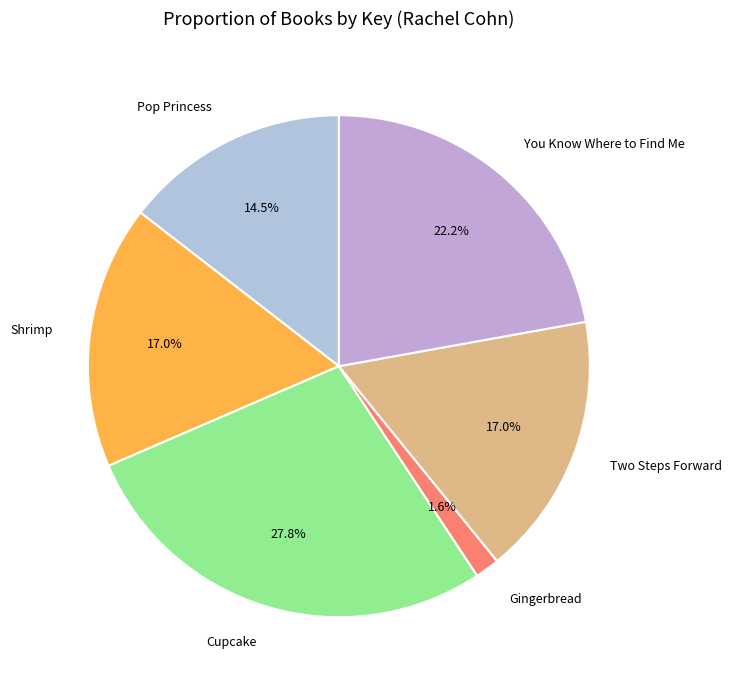

Approximately how many times larger is the value at Pop Princess compared to You Know Where to Find Me?

0.7